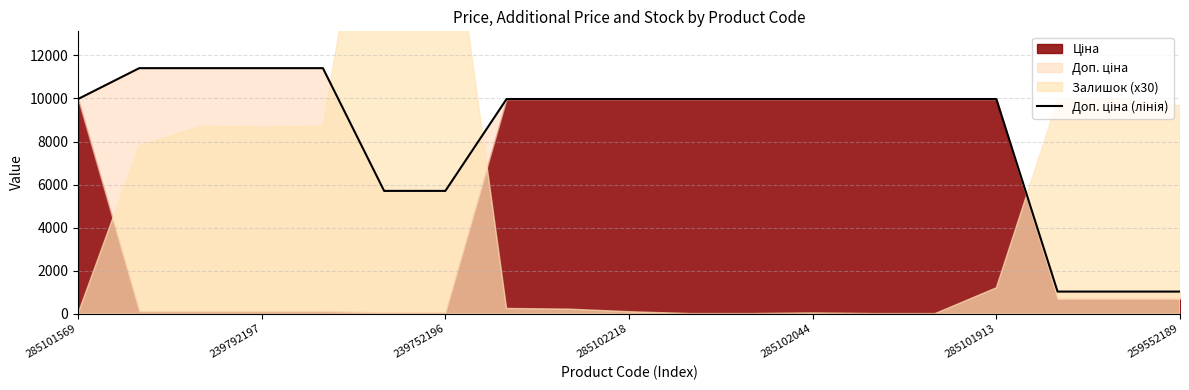

What is the label of the 18th point from the left?

17